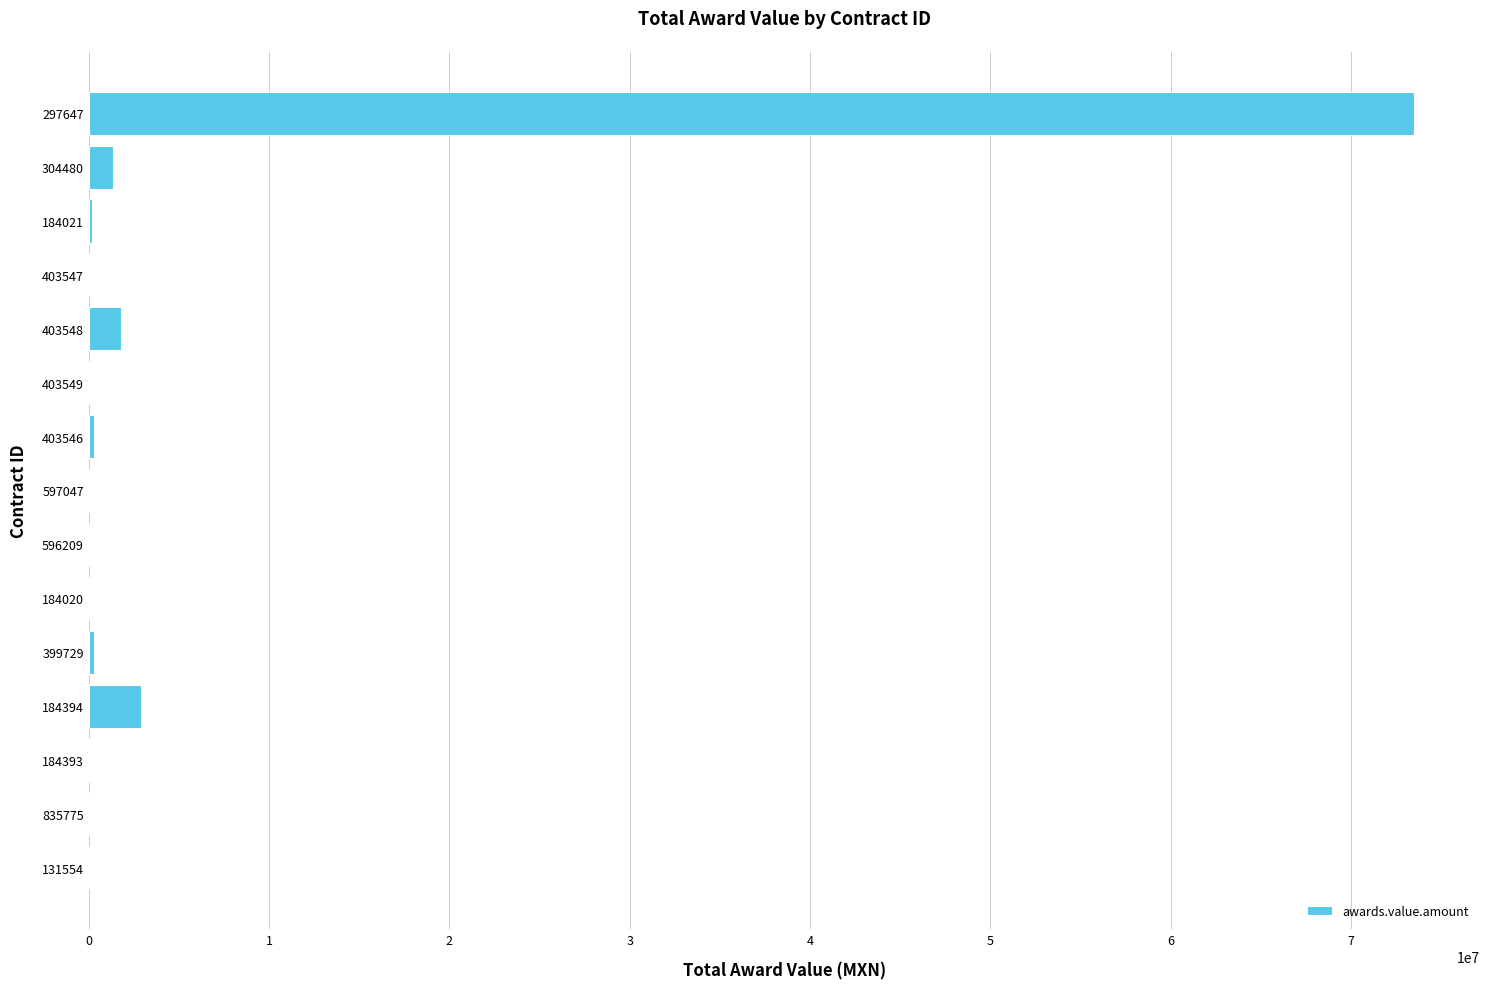

How many series are shown in this chart?

1